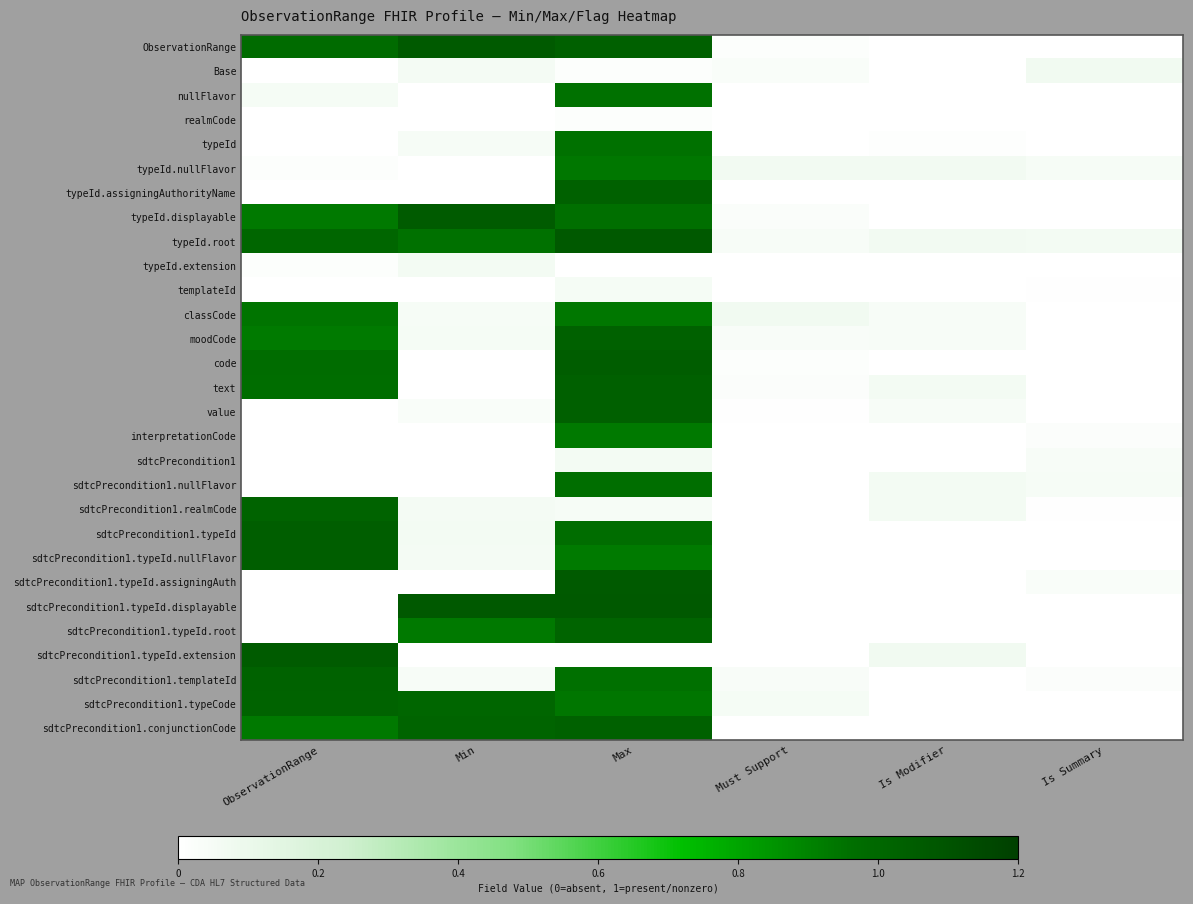

At how many categories does at least one series exceed 0?

6